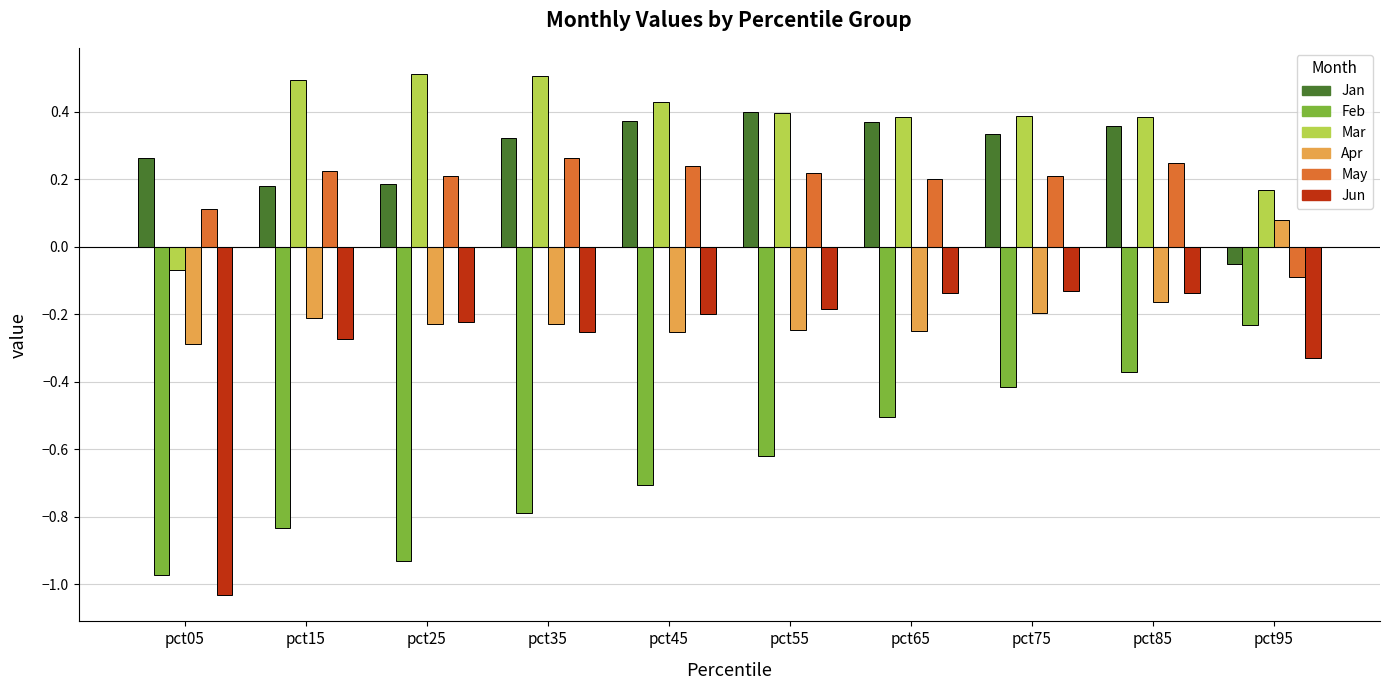

What is the sum of the Jun values at pct65 and pct95?

-0.5